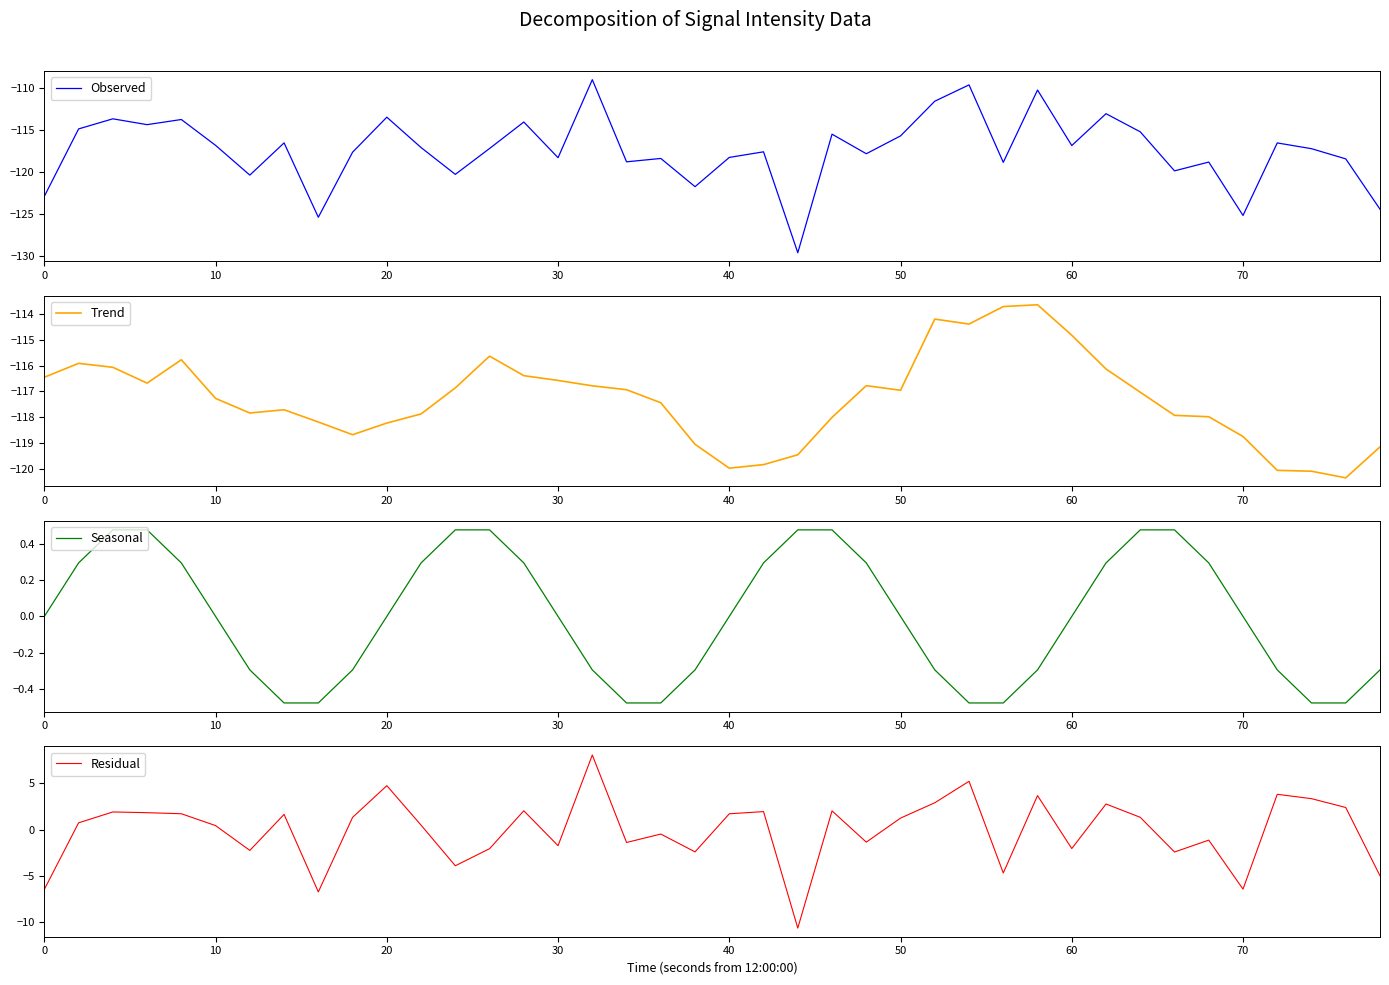

At how many categories does at least one series exceed -97?

40